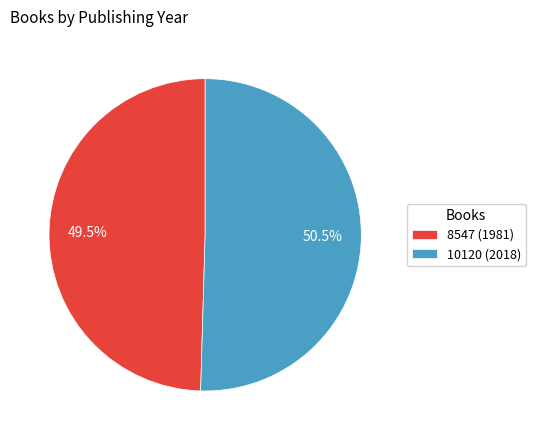

Approximately how many times larger is the value at 10120 (2018) compared to 8547 (1981)?

1.0